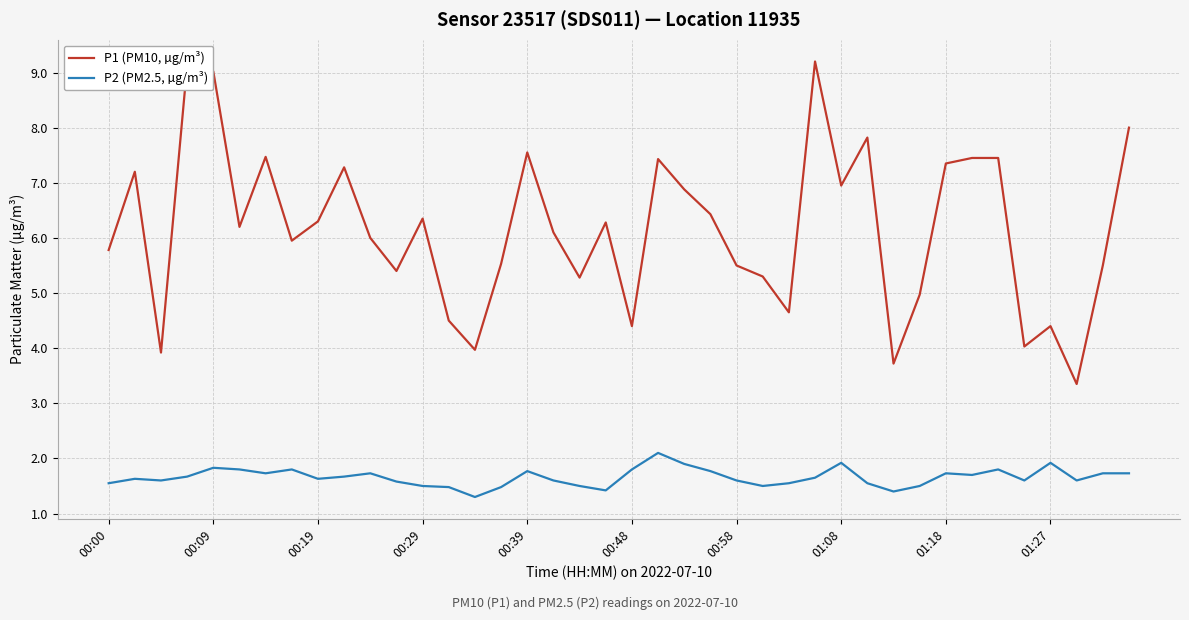

List the series in order of their overall mean, lowest first.

P2 (PM2.5, µg/m³), P1 (PM10, µg/m³)